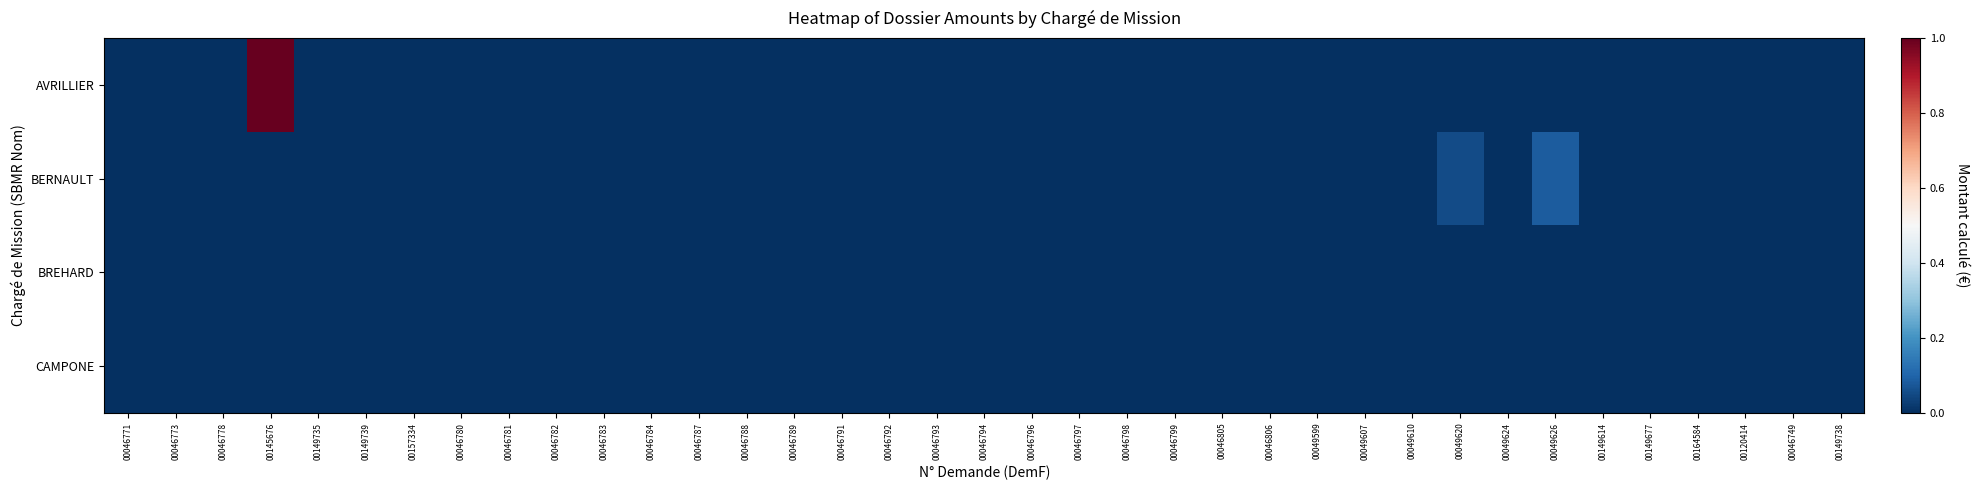

At 00046780, list the series in order from largest to smallest.

AVRILLIER, BERNAULT, BREHARD, CAMPONE